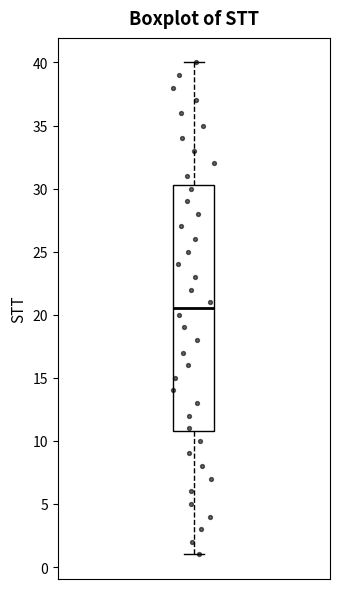

Transcribe this box plot: give where the median line is, the range the box spans, and where the two whiskers end, as read against the y-axis. The values are not printed on the chart, so give them approximately, as read against the axis.

median 20.5, box 11.0 to 30.5, whiskers 1.0 to 40.0